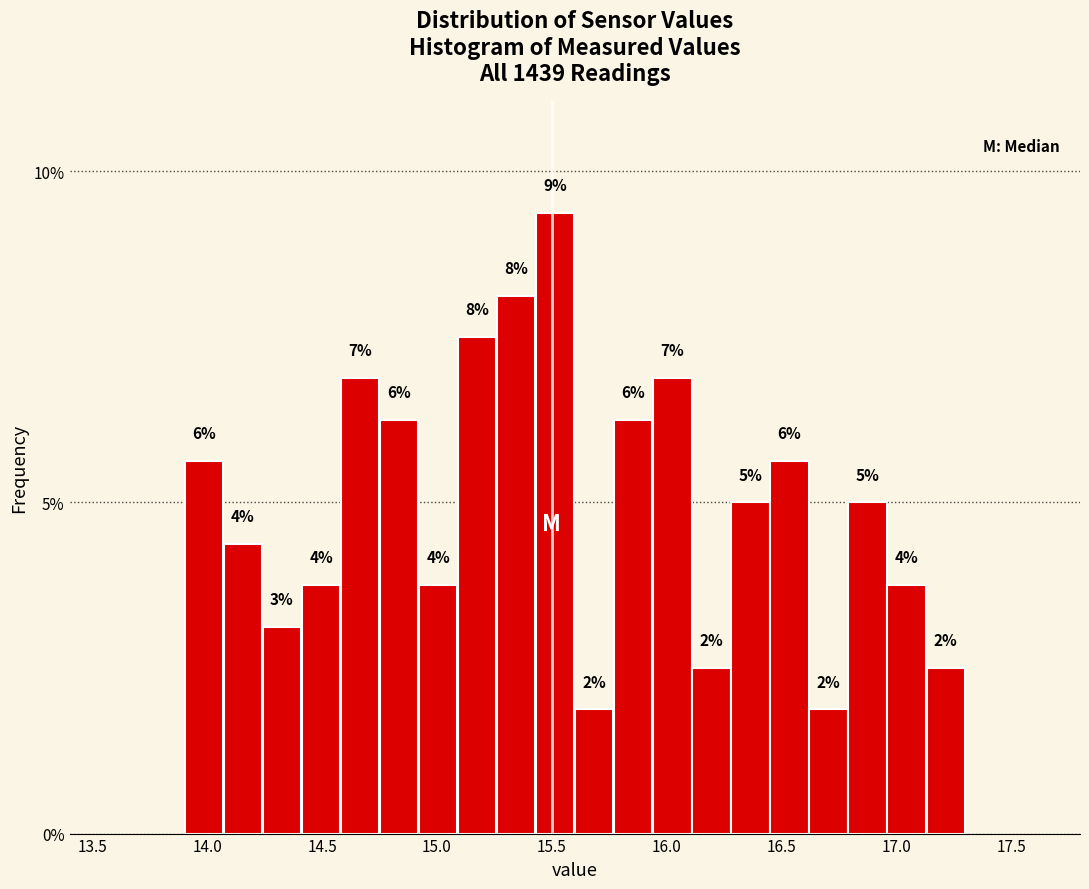

Read against the x-axis, roughly where is the centre of the tallest bar?

15.50